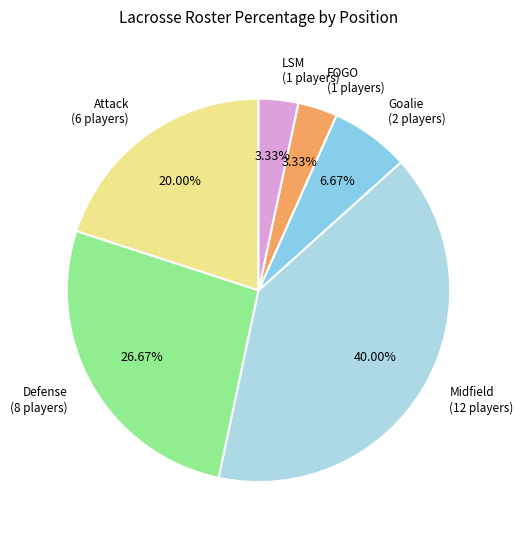

To the nearest percent, what is the difference between the Attack and FOGO slice percentages?

17%